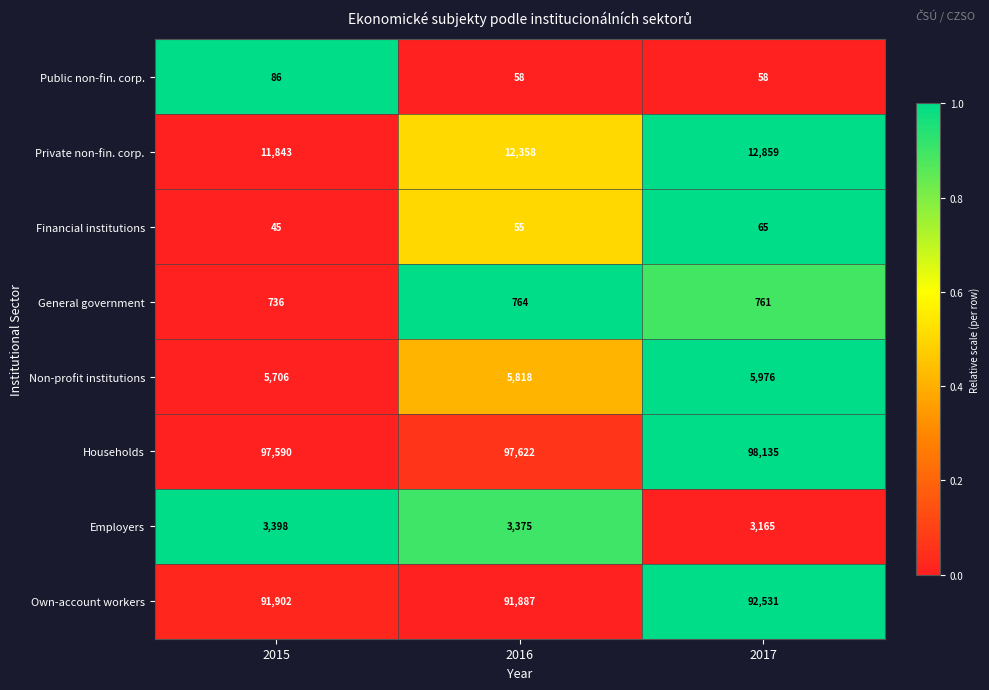

Which category has the lowest value across all series?

2015